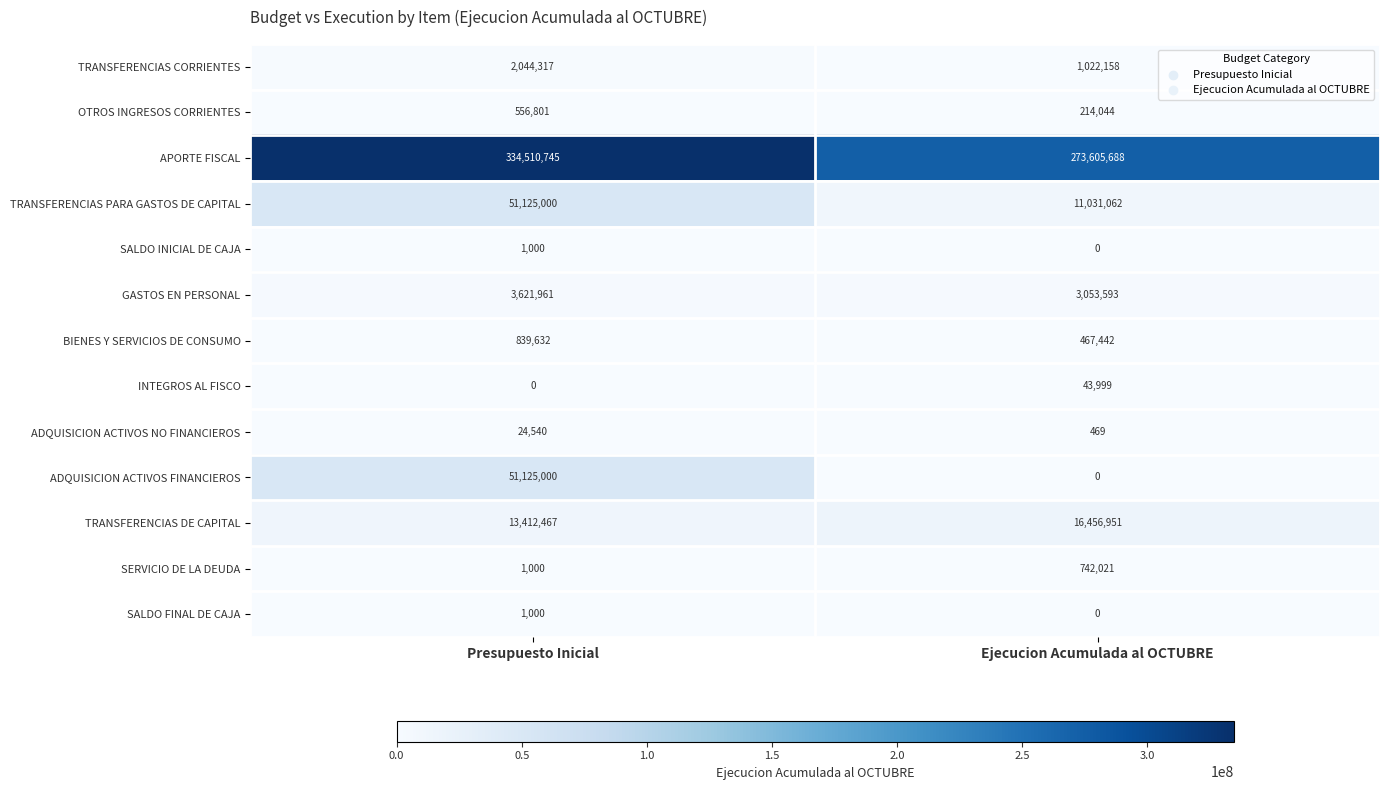

How many values in the TRANSFERENCIAS PARA GASTOS DE CAPITAL series are below 51125000?

1